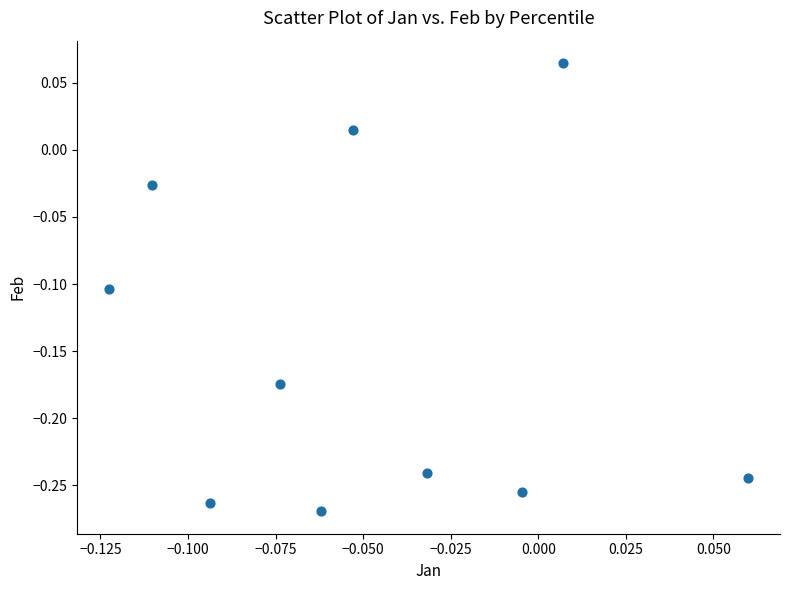

What is the range of Y values (max minus min)?

0.3